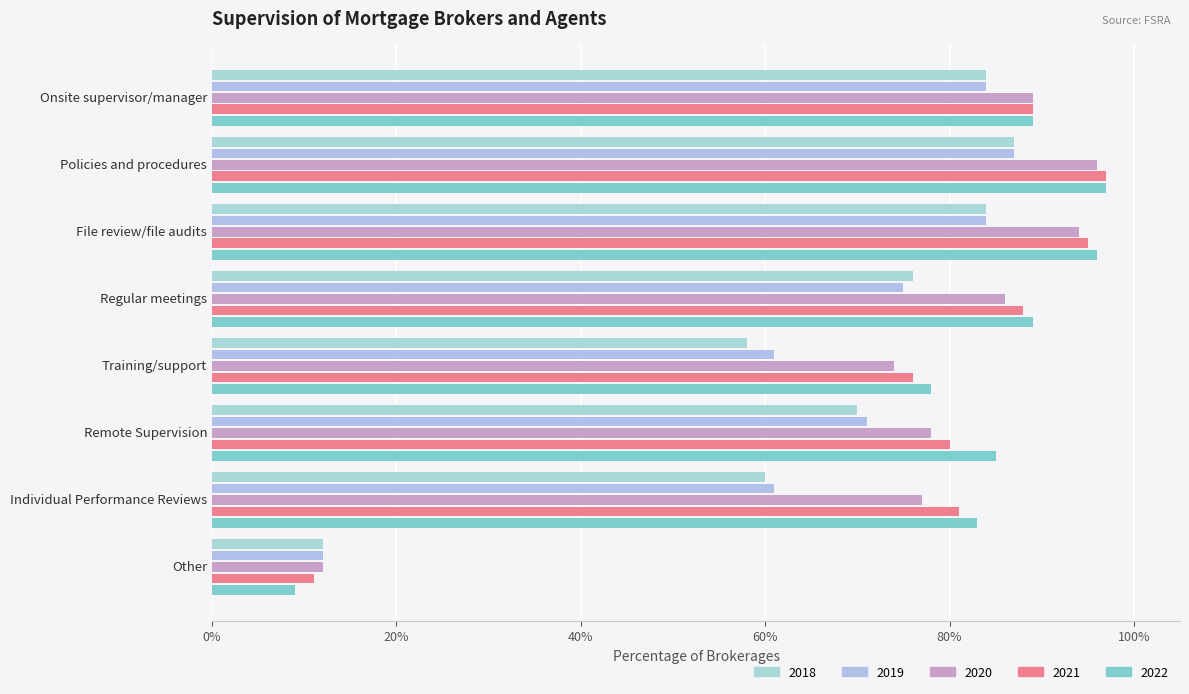

Read the 2018 value at Training/support.

0.6